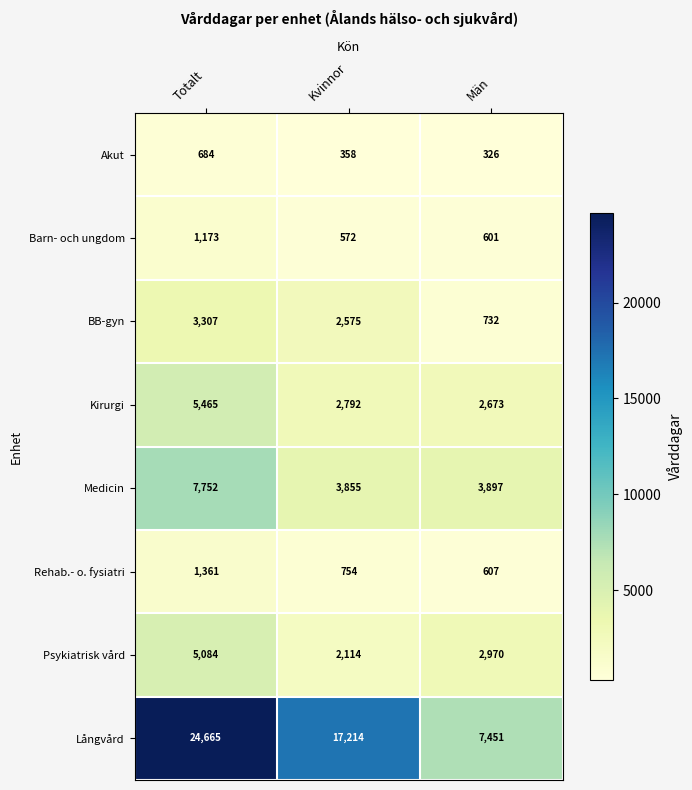

What is the spread (max minus min) of values at Män?

7125